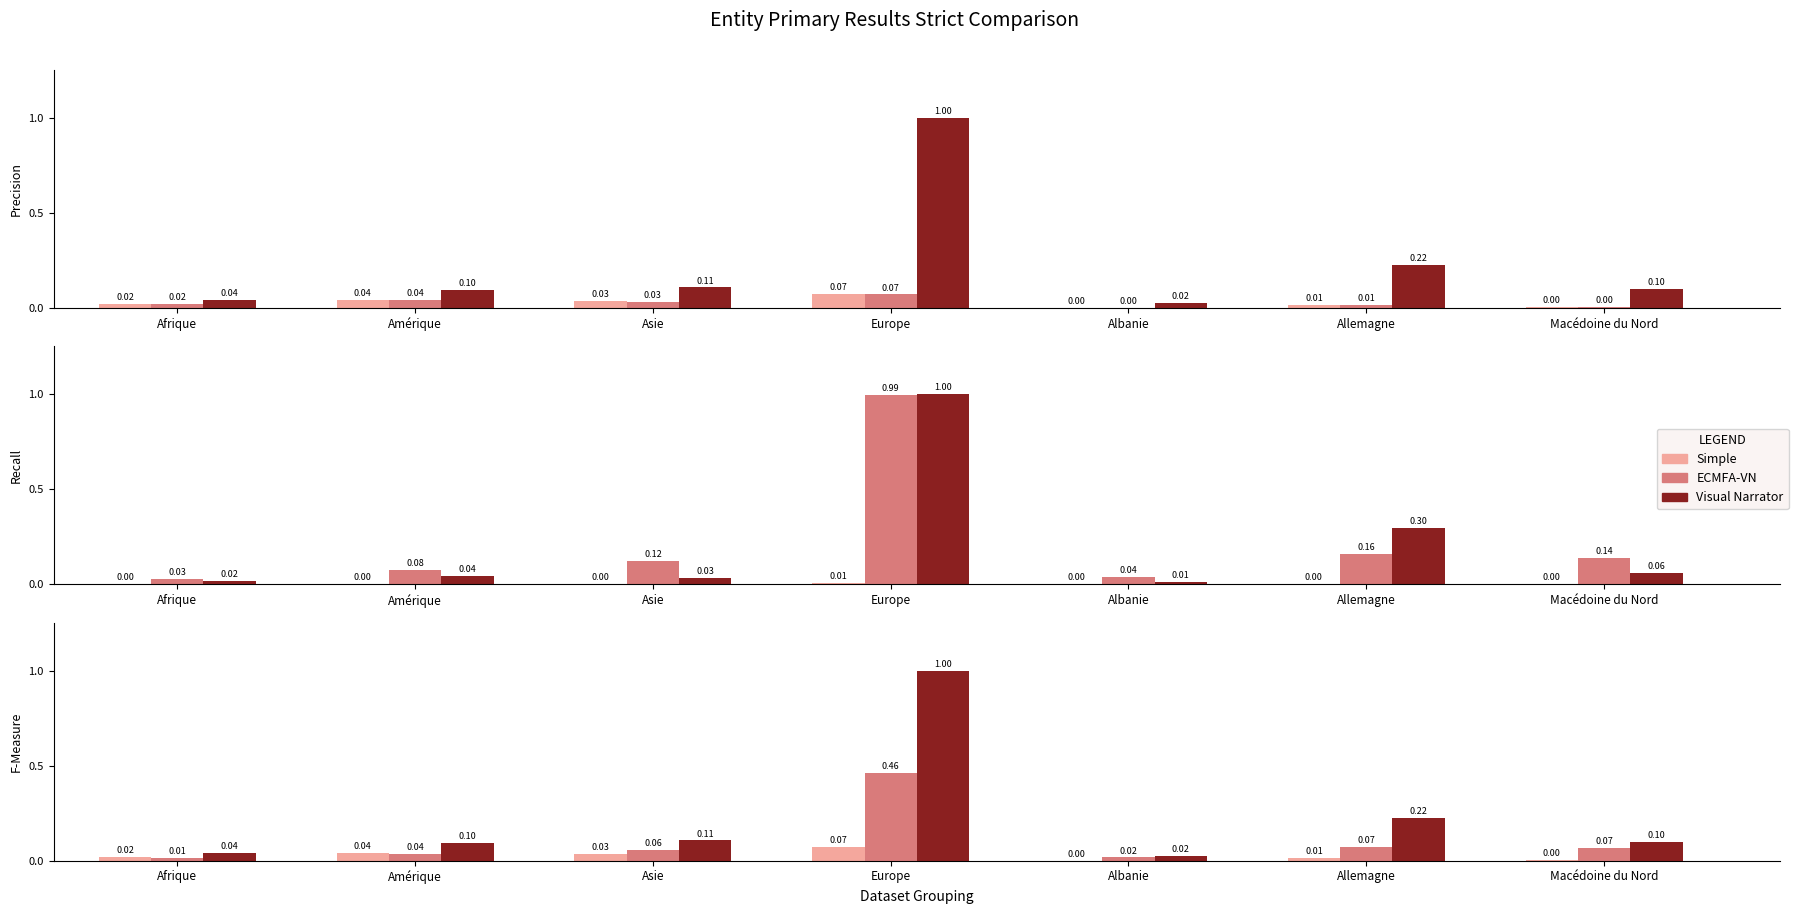

Rank the series at Allemagne from lowest to highest value.

Simple, ECMFA-VN, Visual Narrator